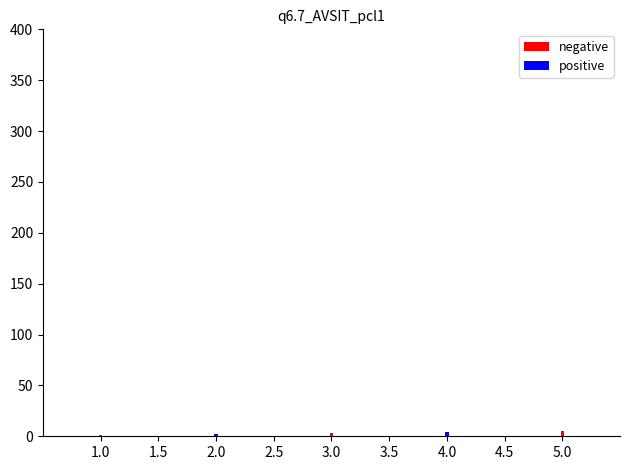

The value of positive at 3.0 is 6. True or false?

False